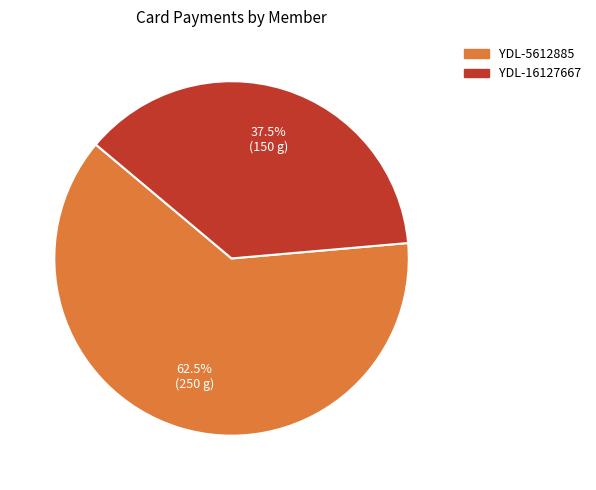

What is the ratio of the value at YDL-5612885 to the value at YDL-16127667?

1.7